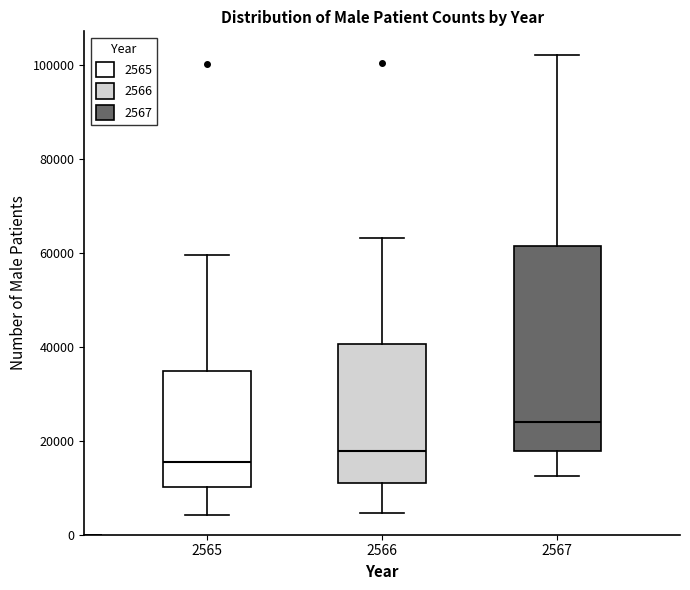

Reading left to right, read every box against the y-axis: the position of its median line, the range the box covers, and the ends of its whiskers. The values are not printed on the chart, so give them approximately, as read against the axis.

2565: median 16000, box 10000 to 34000, whiskers 4000 to 60000
2566: median 18000, box 12000 to 40000, whiskers 4000 to 64000
2567: median 24000, box 18000 to 62000, whiskers 12000 to 102000